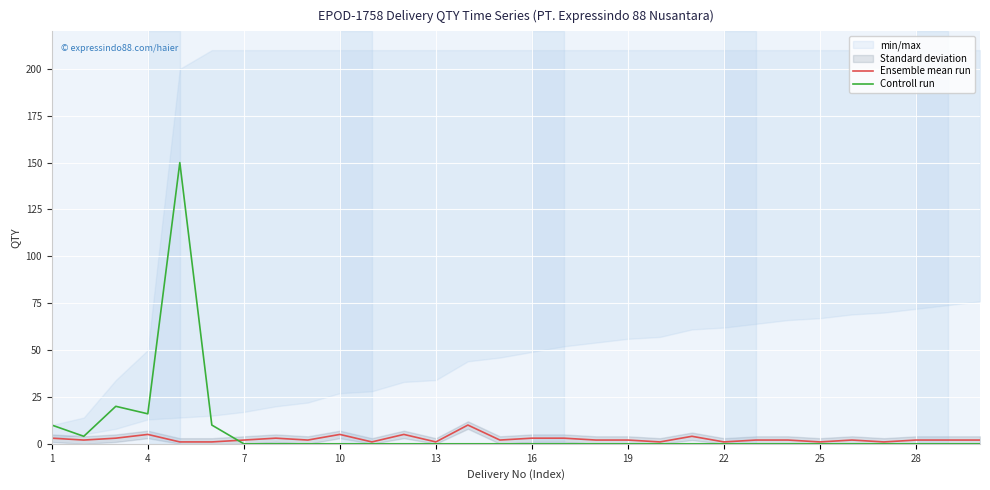

The value of Ensemble mean run at 11 is 8. True or false?

False